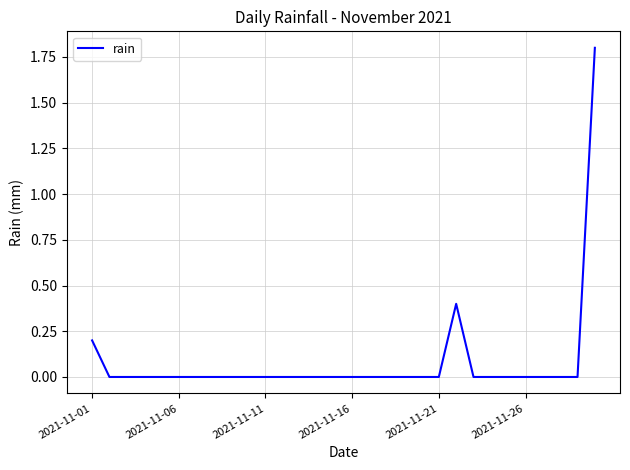

What is the maximum value shown in the chart?

1.8